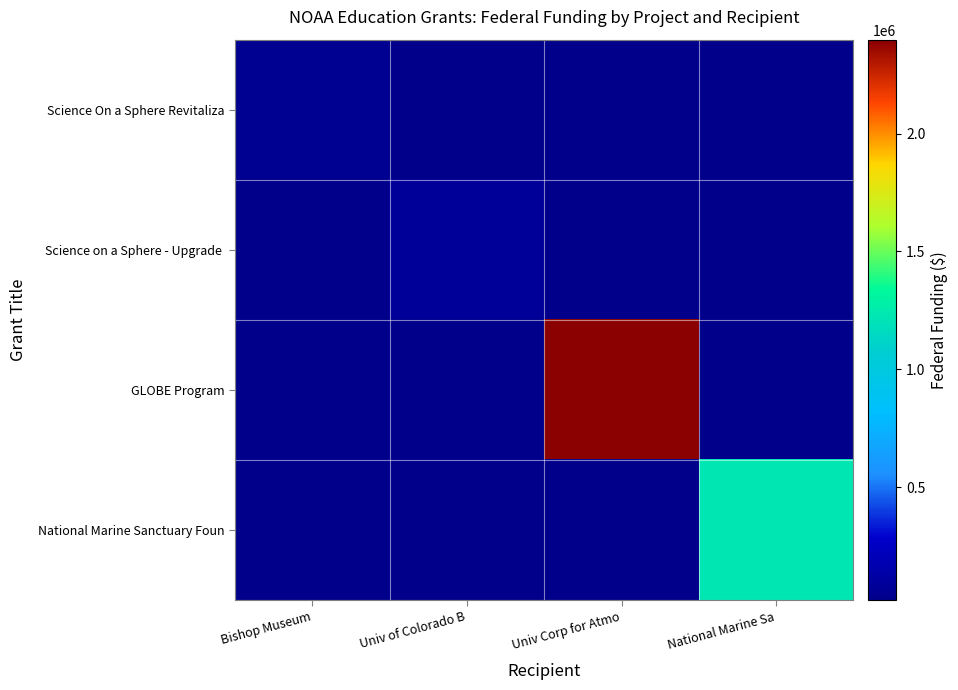

Which series has the largest total across all categories?

GLOBE Program